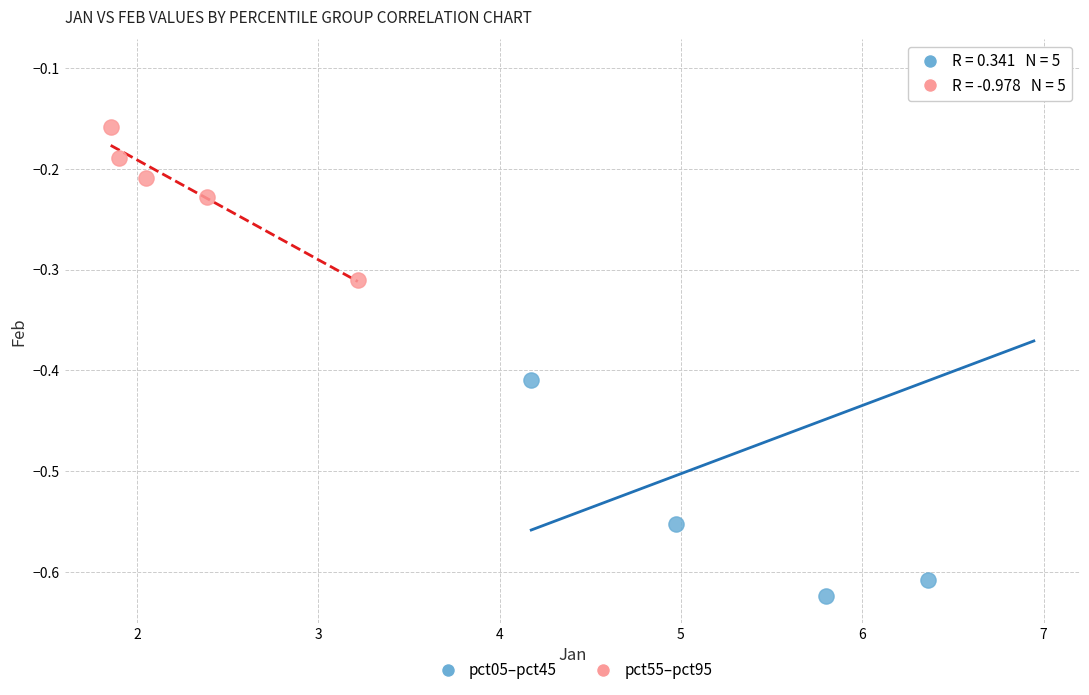

Which series reaches the maximum Y coordinate?

pct05–pct45